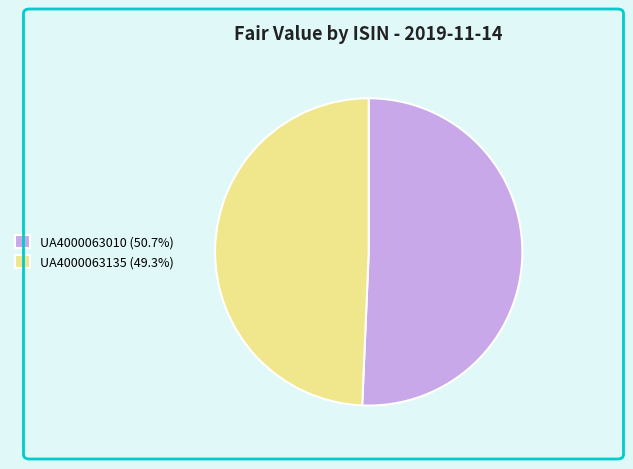

Which category has the biggest portion of the pie?

UA4000063010